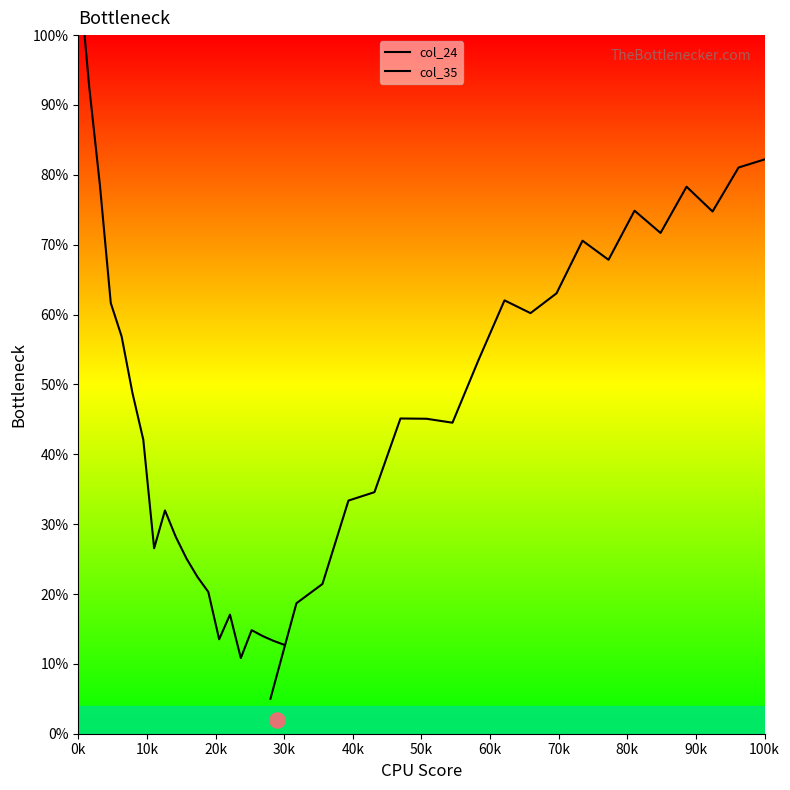

Which series has the largest total across all categories?

col_35